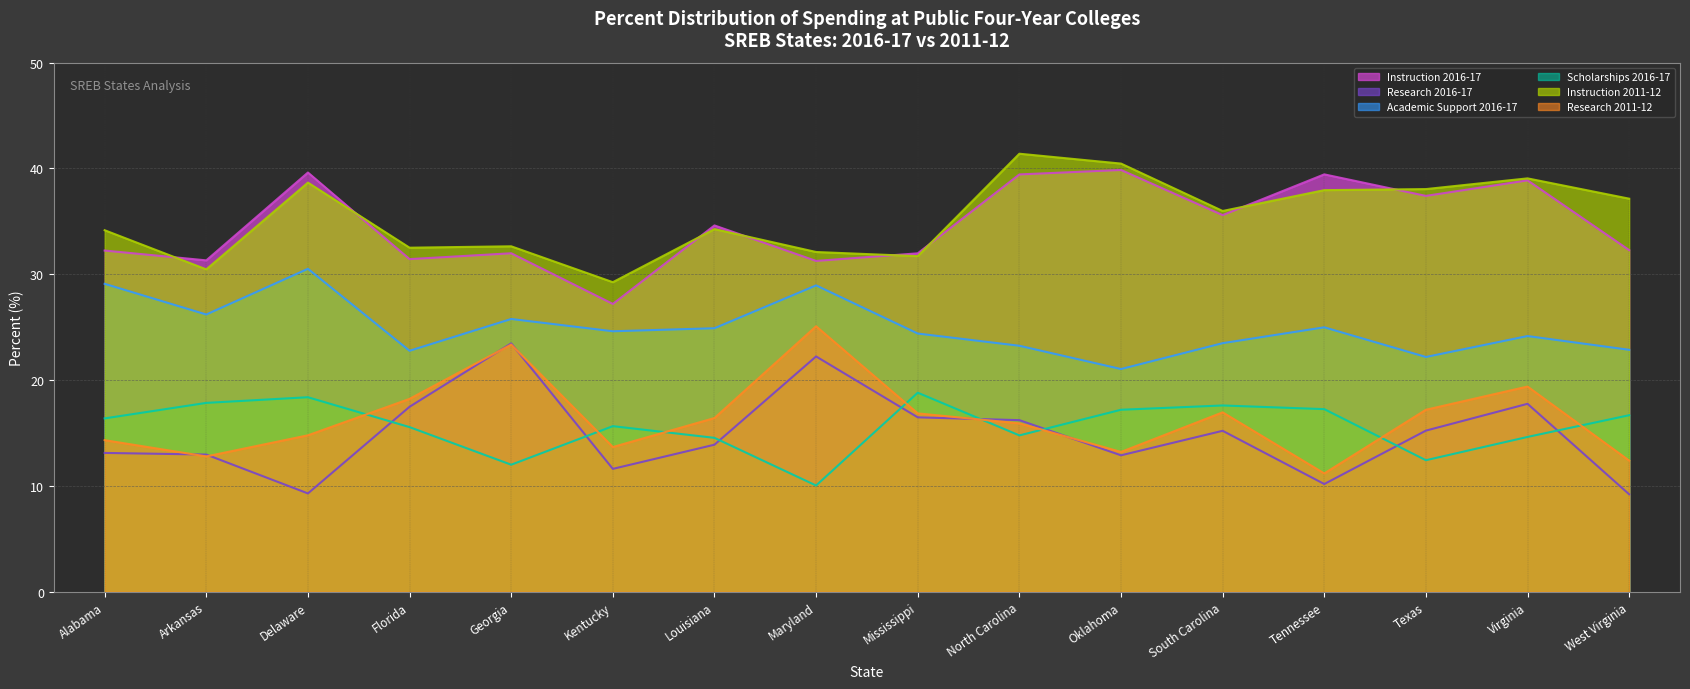

What is the value of the Research 2011-12 point at the 6th from the left?

13.7